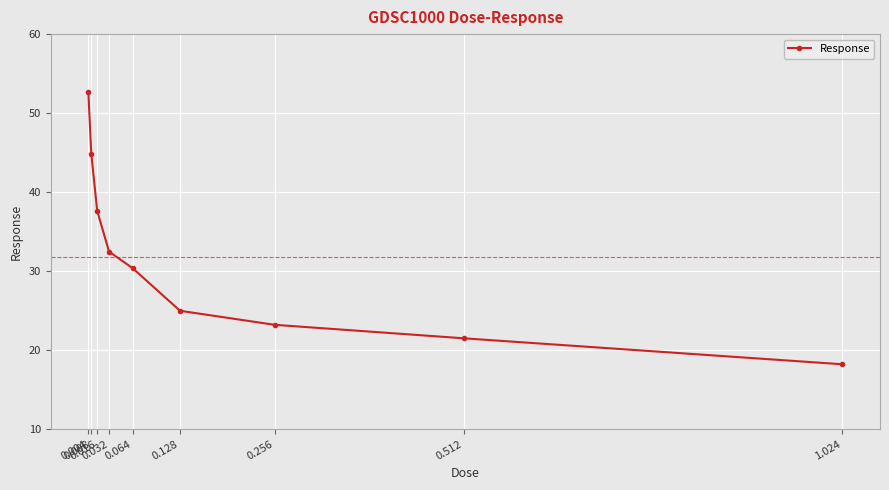

Which has a higher value, 0.032 or 0.008?

0.008